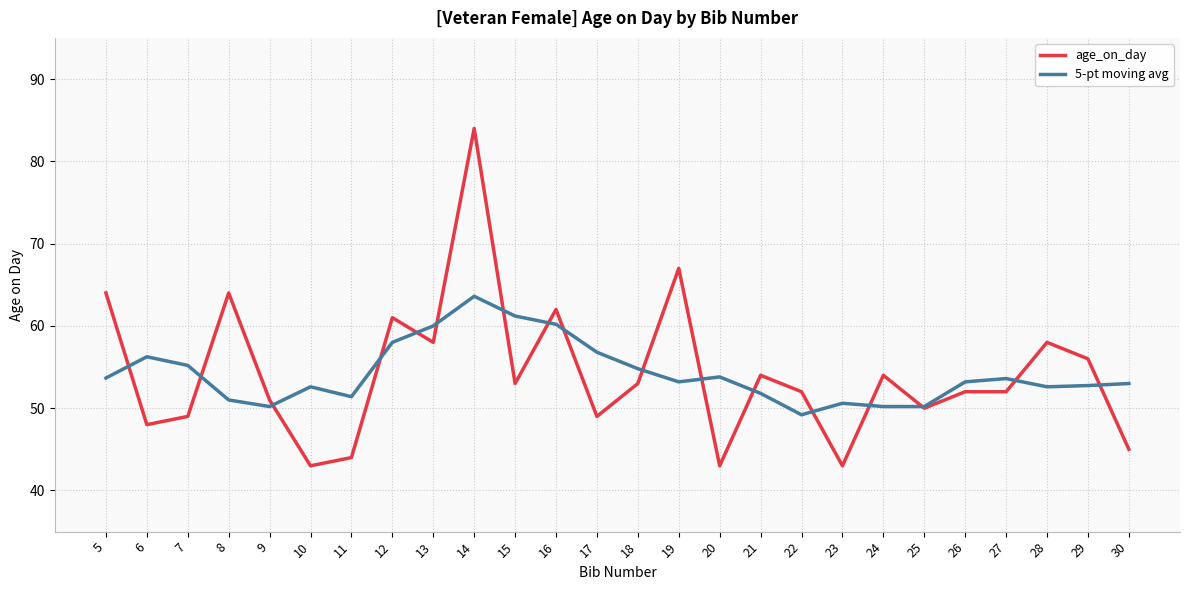

Where is the first local minimum for age_on_day?

6